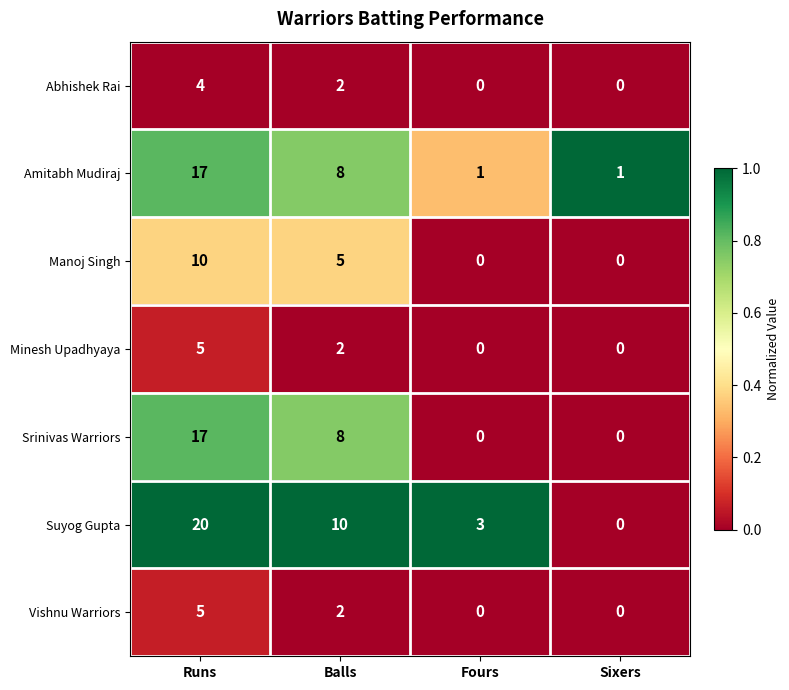

At which label does Abhishek Rai reach its peak?

Runs